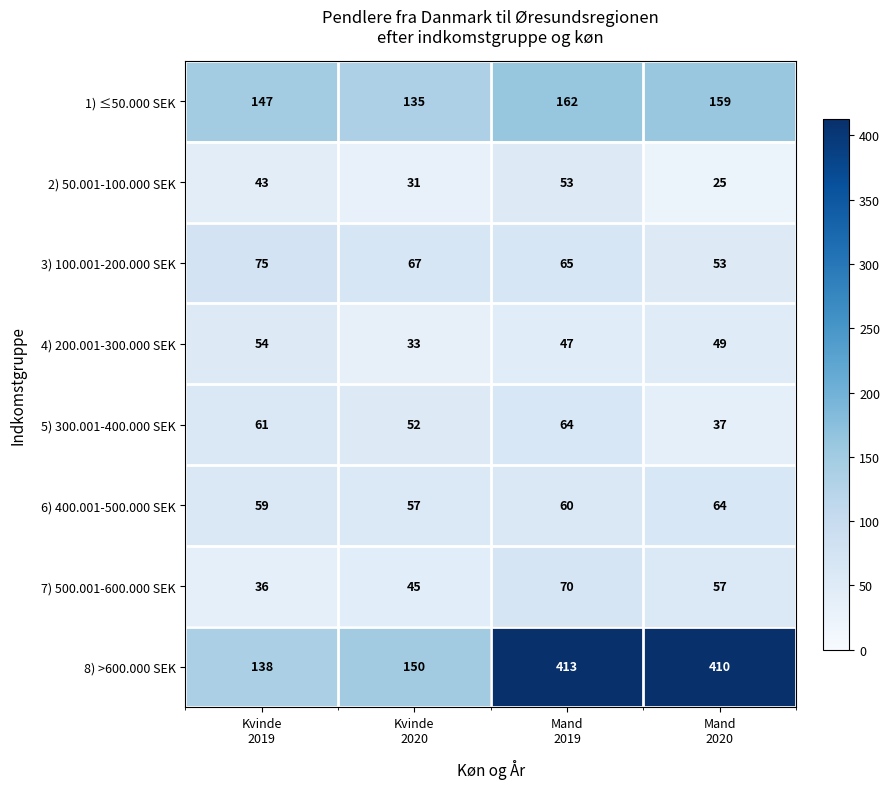

What is the smallest value displayed?

25